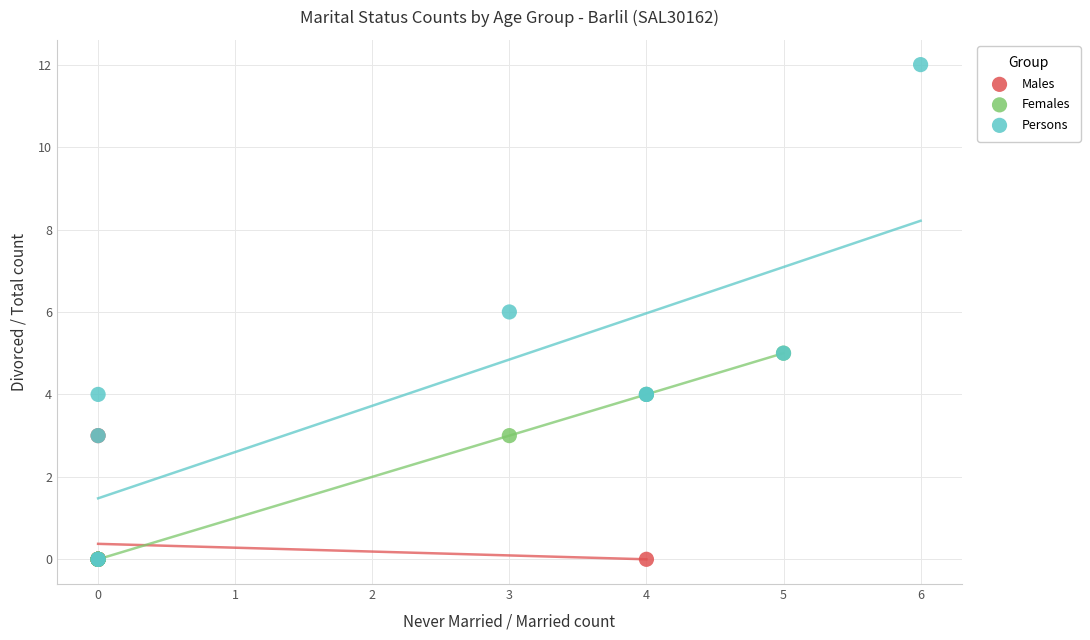

Which series has the largest Y range (max minus min)?

Persons